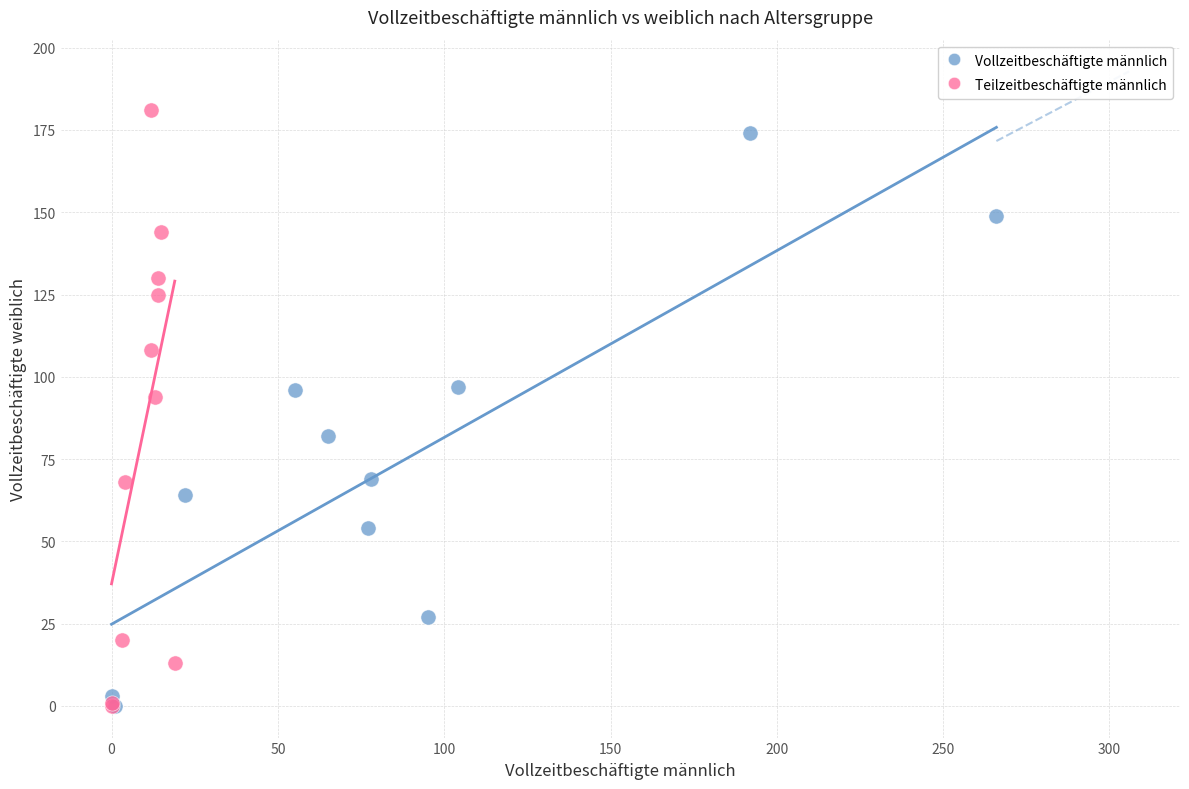

Which series has the widest spread of Y values?

Teilzeitbeschäftigte männlich